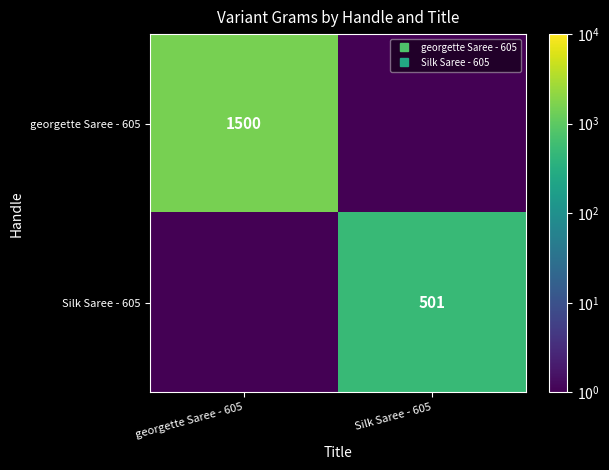

The Silk Saree - 605 series shows 0.1 at georgette Saree - 605. True or false?

False